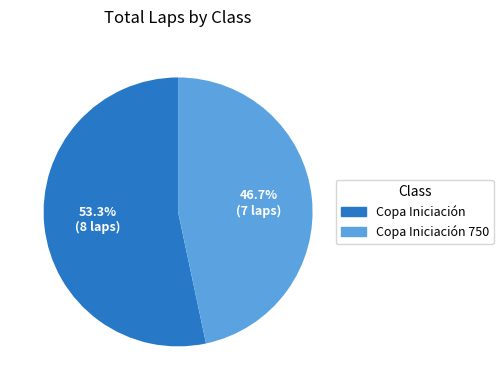

Is there any slice that represents more than half of the pie?

Yes